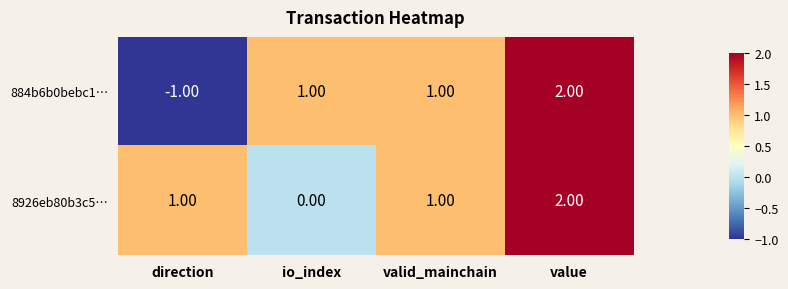

Which series changed the most between io_index and valid_mainchain?

8926eb80b3c5…